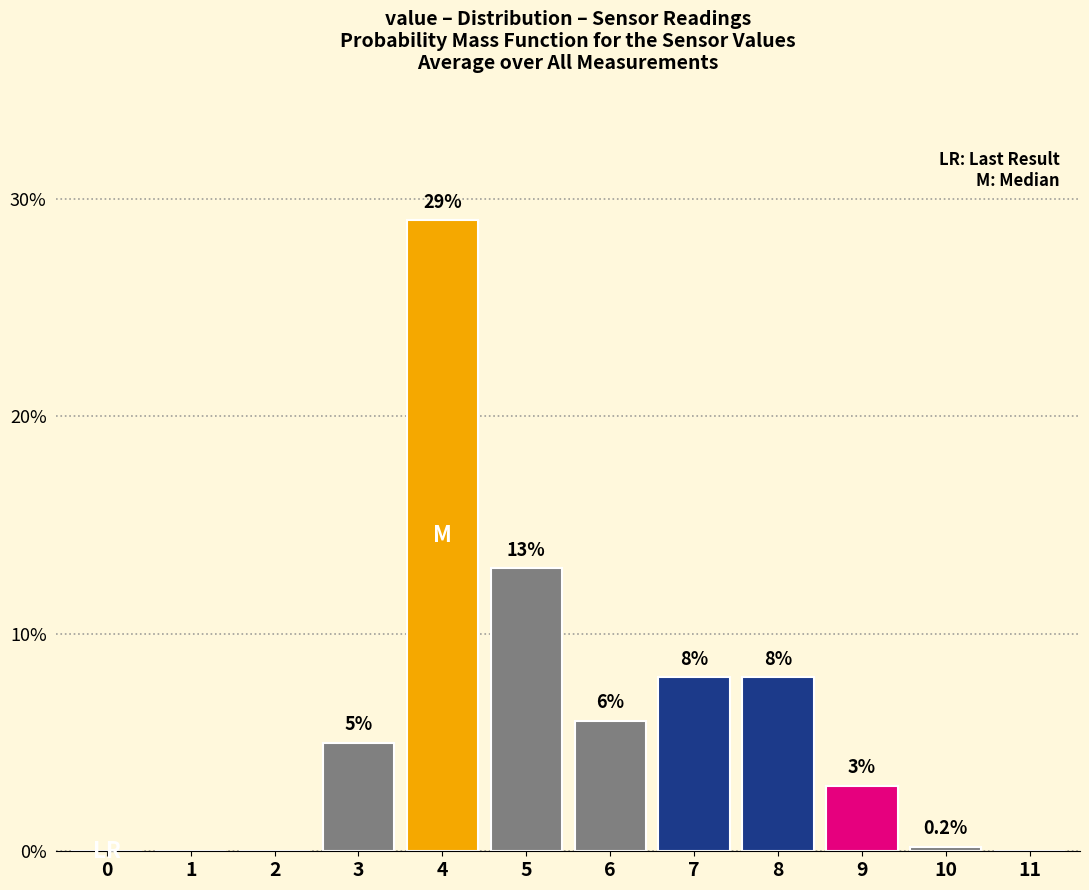

Reading left to right, extract all data points from this chart.

0=0.0	1=0.0	2=0.0	3=5.0	4=29.0	5=13.0	6=6.0	7=8.0	8=8.0	9=3.0	10=0.2	11=0.0